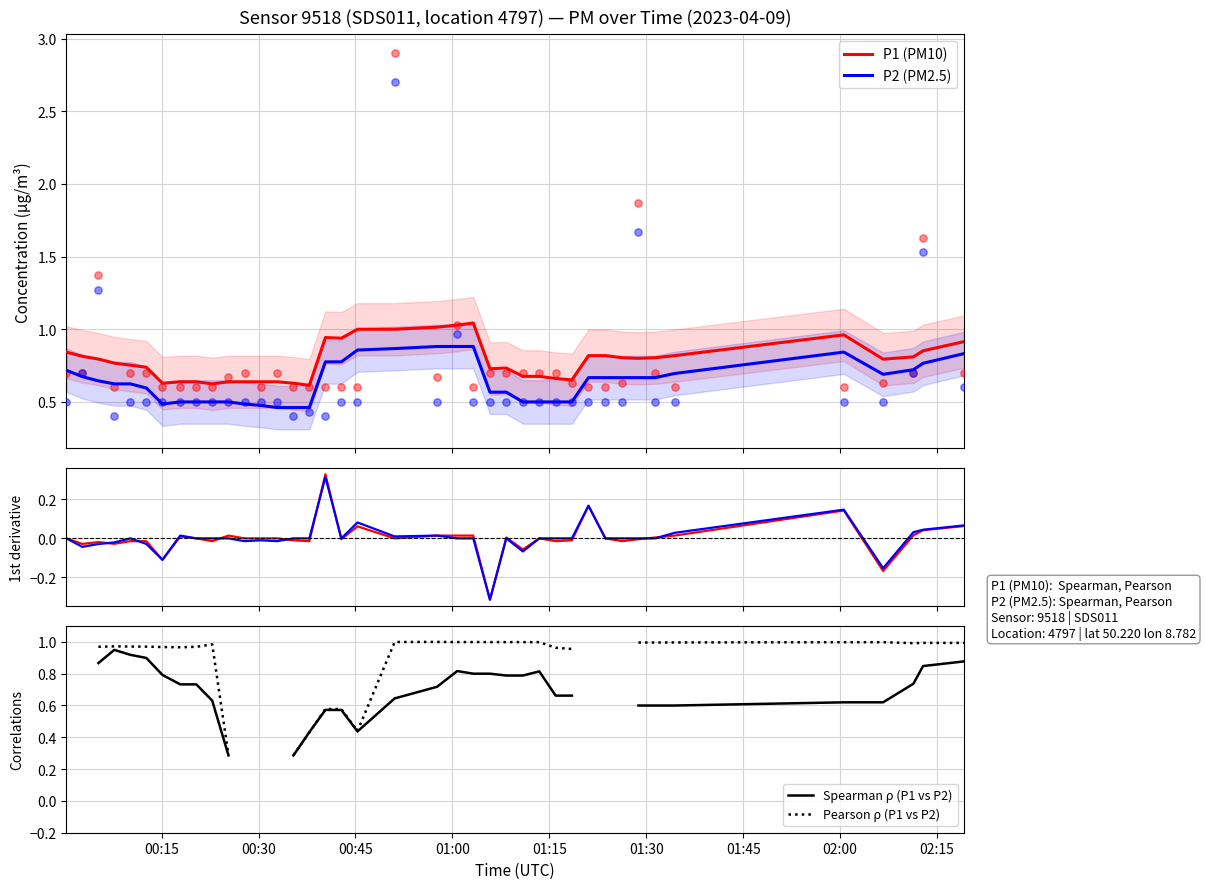

True or false: P1 (PM10) and P2 (PM2.5) intersect in this chart.

False